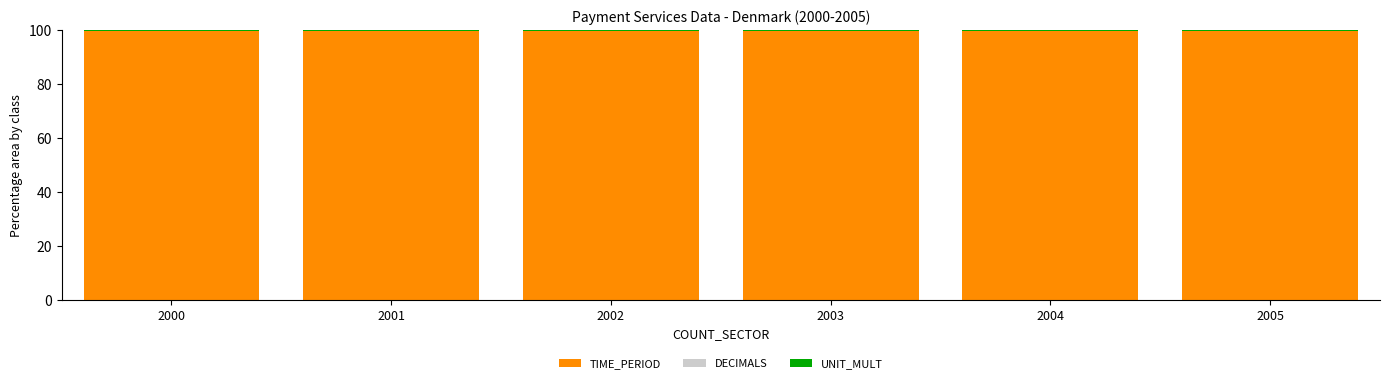

Count the number of data series in this chart.

3